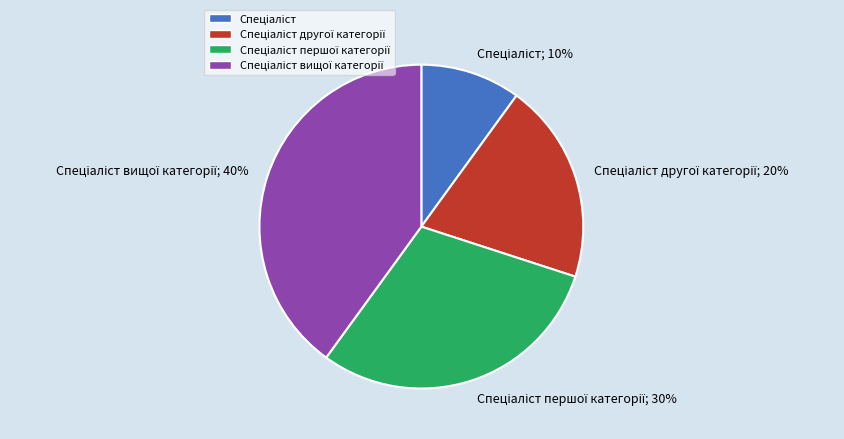

Is there any slice that represents more than half of the pie?

No